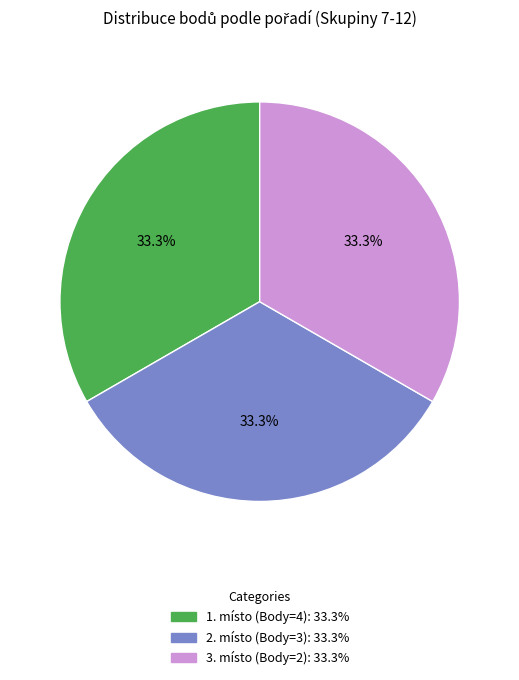

How many segments does this pie chart have?

3